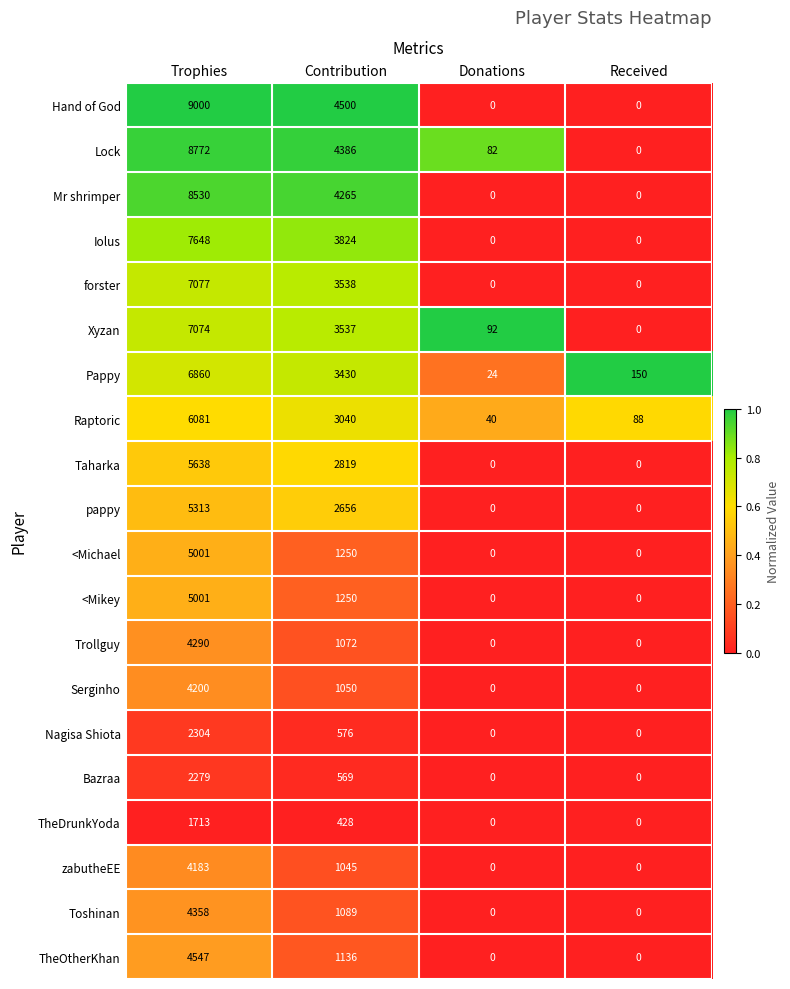

Is it true that Mr shrimper equals 5394 at Donations?

False